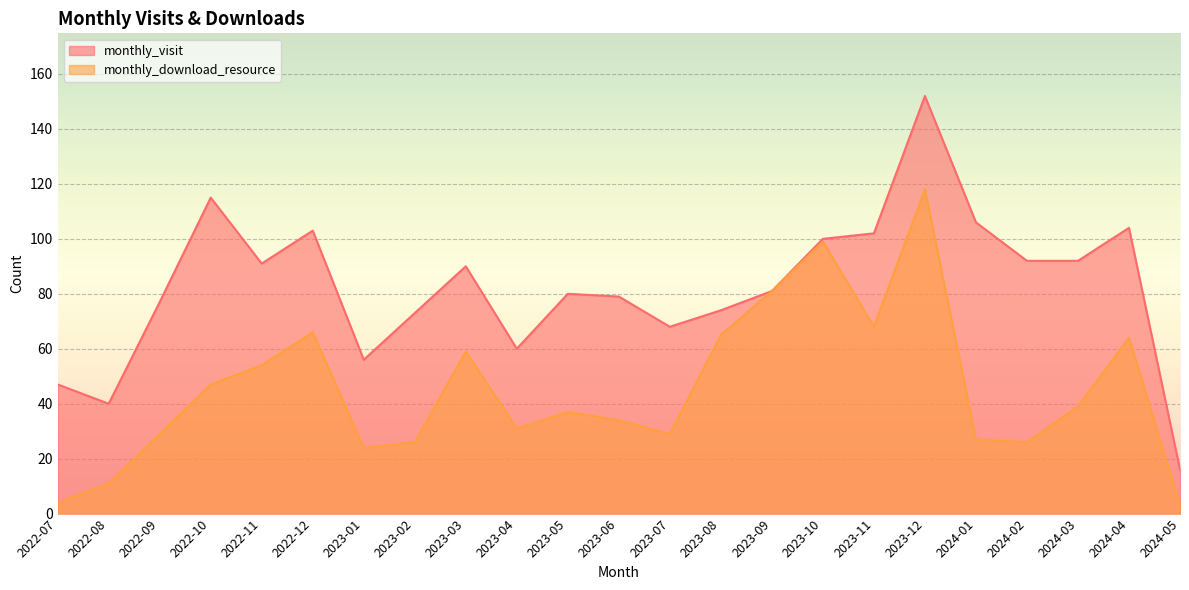

True or false: monthly_download_resource and monthly_visit intersect in this chart.

False